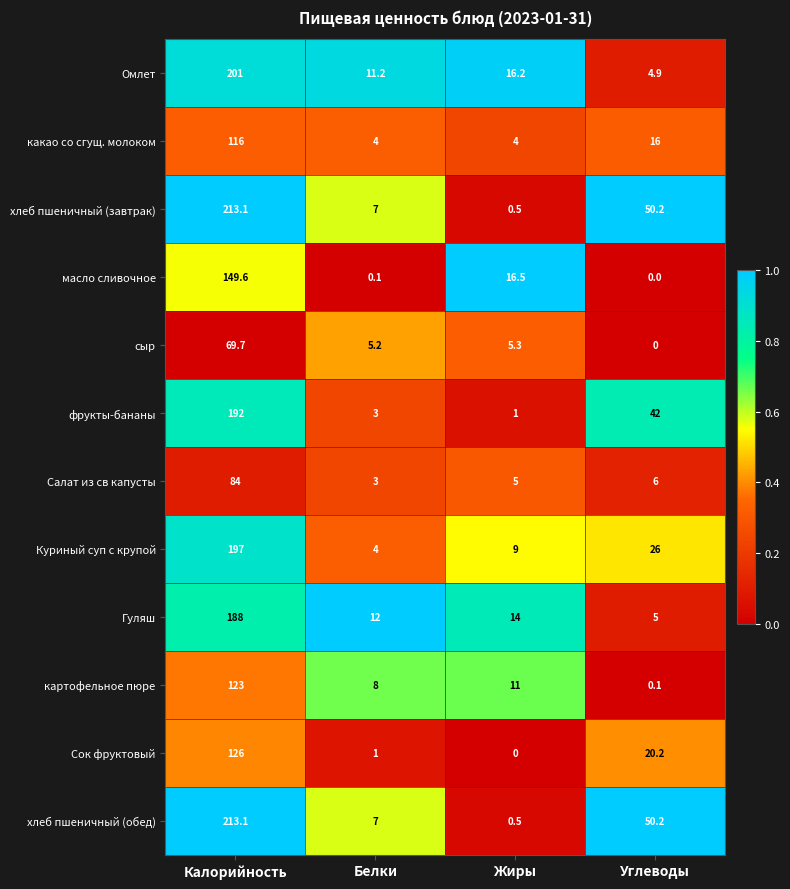

At which label does хлеб пшеничный (обед) reach its minimum?

Жиры